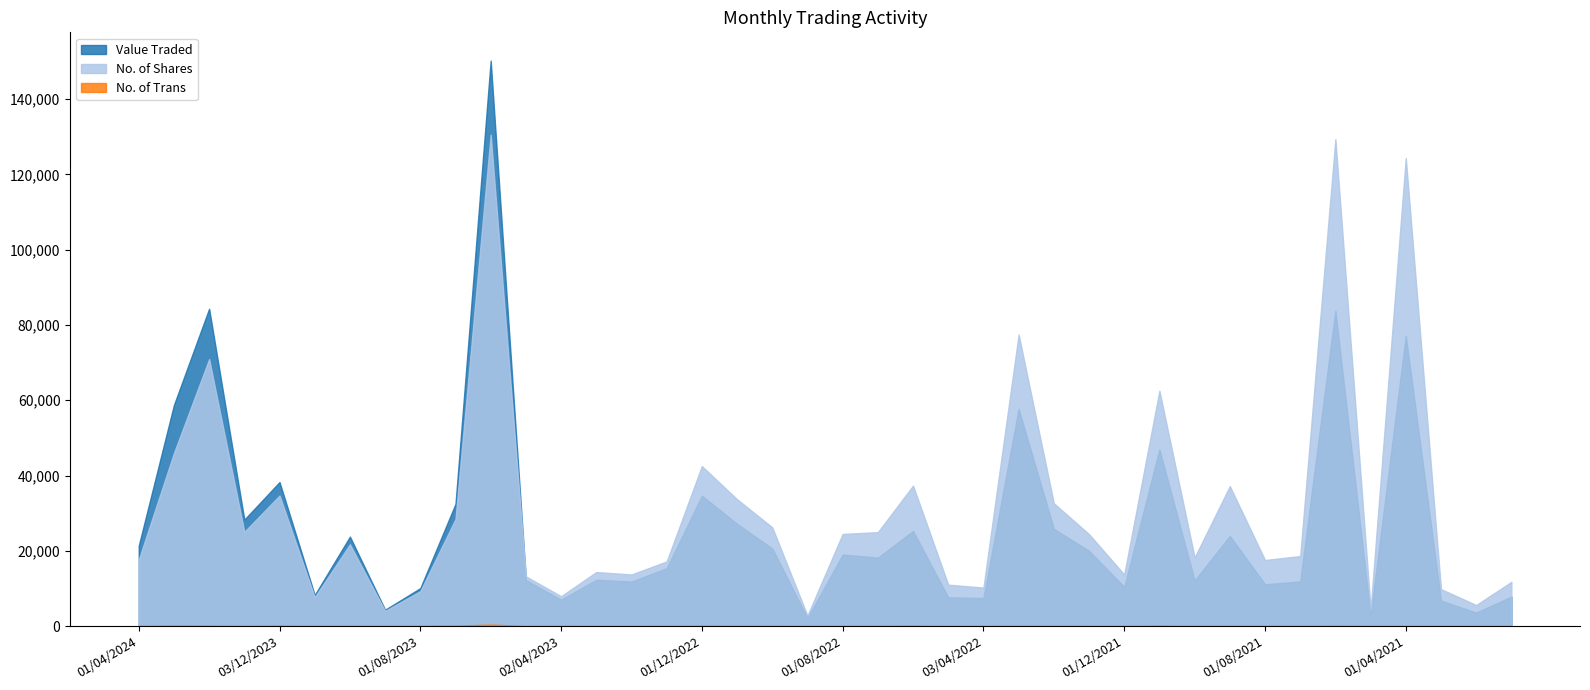

Which has a higher value, 01/08/2023 or 01/09/2022?

01/08/2023